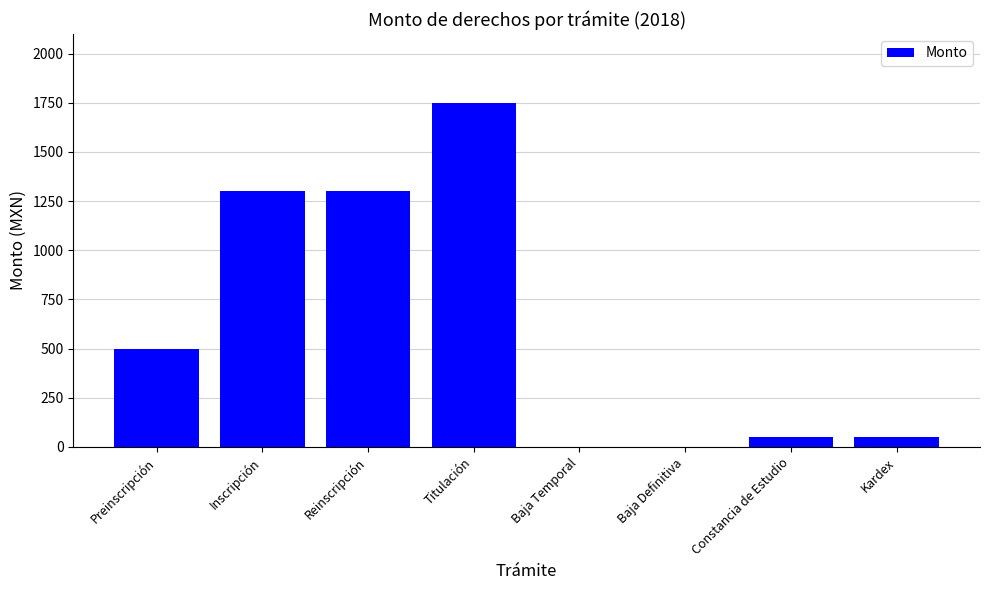

Reading left to right, list all the values displayed in this chart.

Preinscripción=500	Inscripción=1300	Reinscripción=1300	Titulación=1750	Baja Temporal=0	Baja Definitiva=0	Constancia de Estudio=50	Kardex=50